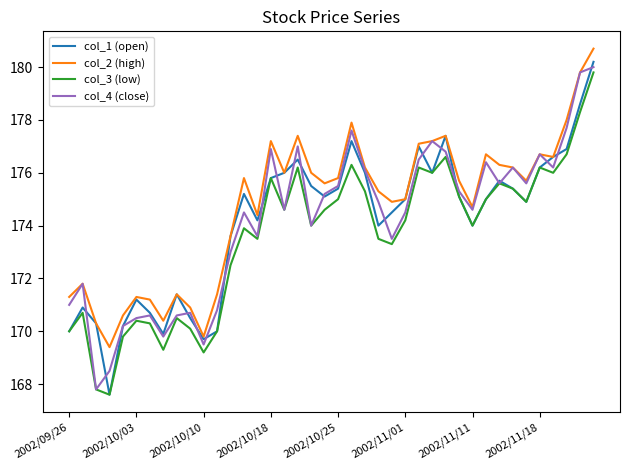

What is the minimum value shown in the chart?

167.6